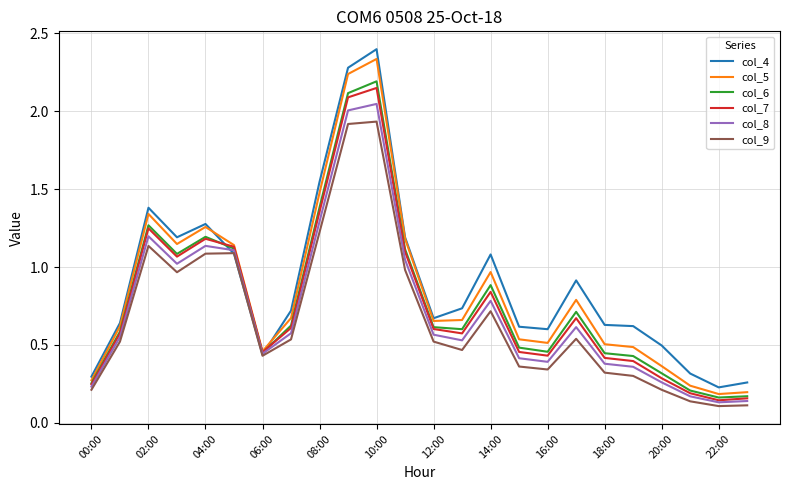

What is the maximum value shown in the chart?

2.4